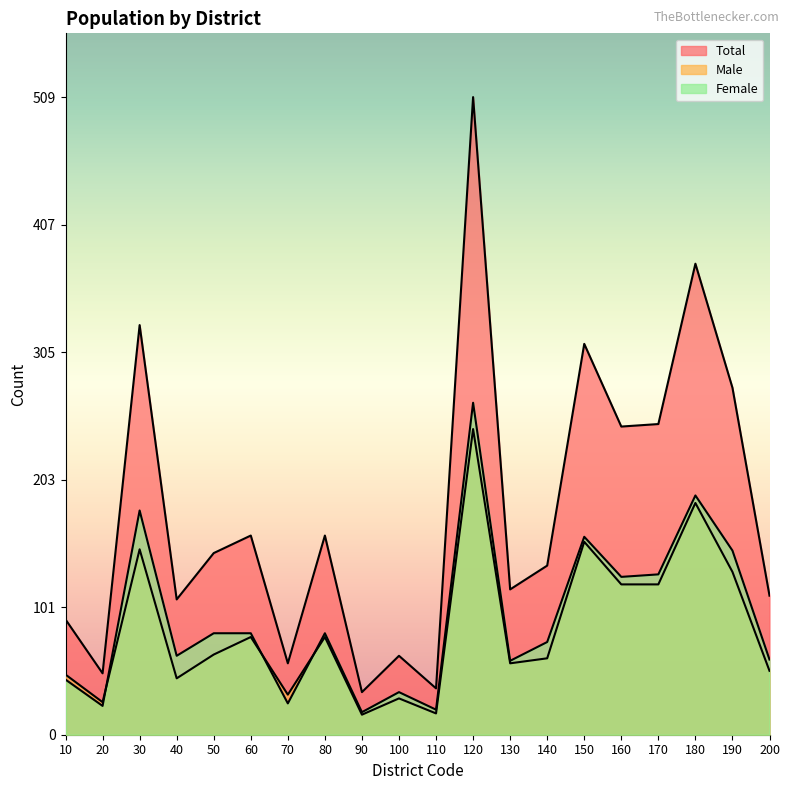

Rank the series by their maximum value, from highest to lowest.

Total, Female, Male